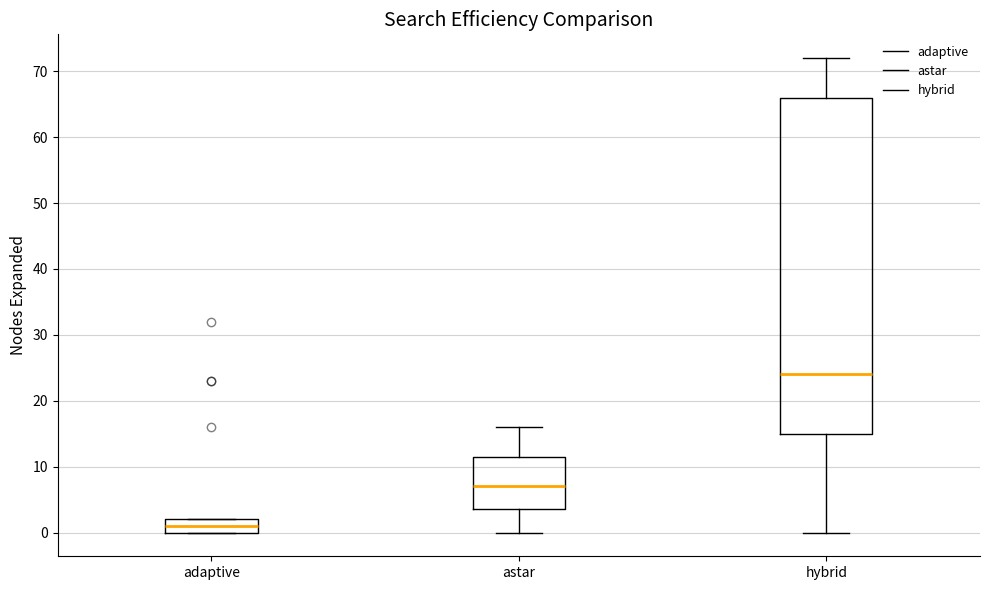

Which box has the highest median line?

hybrid